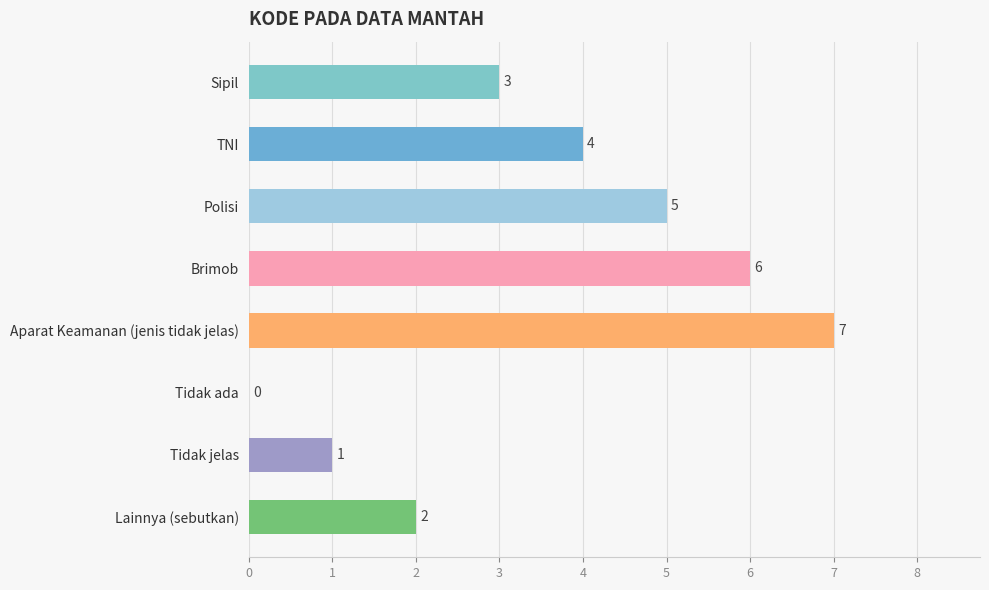

What is the change in value from Polisi to Brimob?

+1